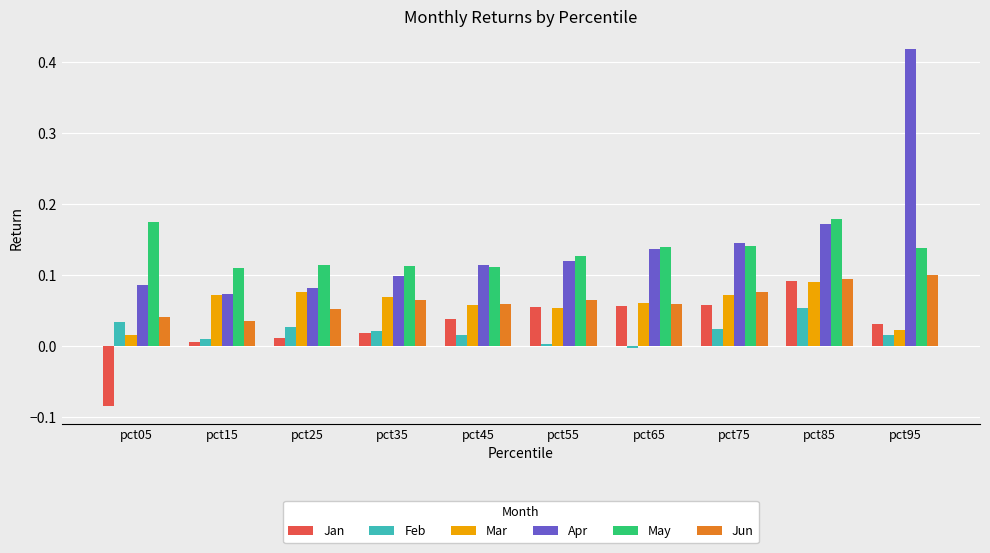

How many bars are there in total?

60